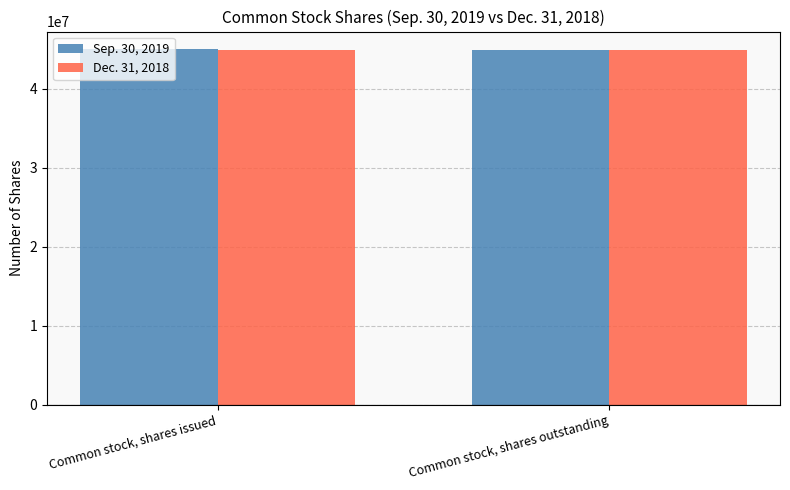

What are all the series names shown in the legend?

Sep. 30, 2019, Dec. 31, 2018